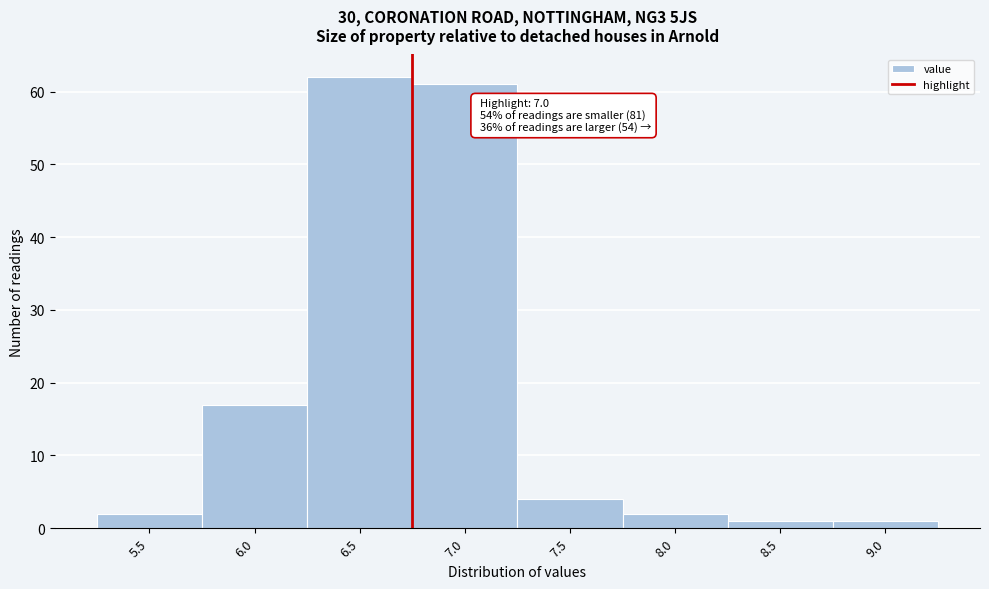

Reading left to right, what are all the values shown in this chart?

2	17	62	61	4	2	1	1